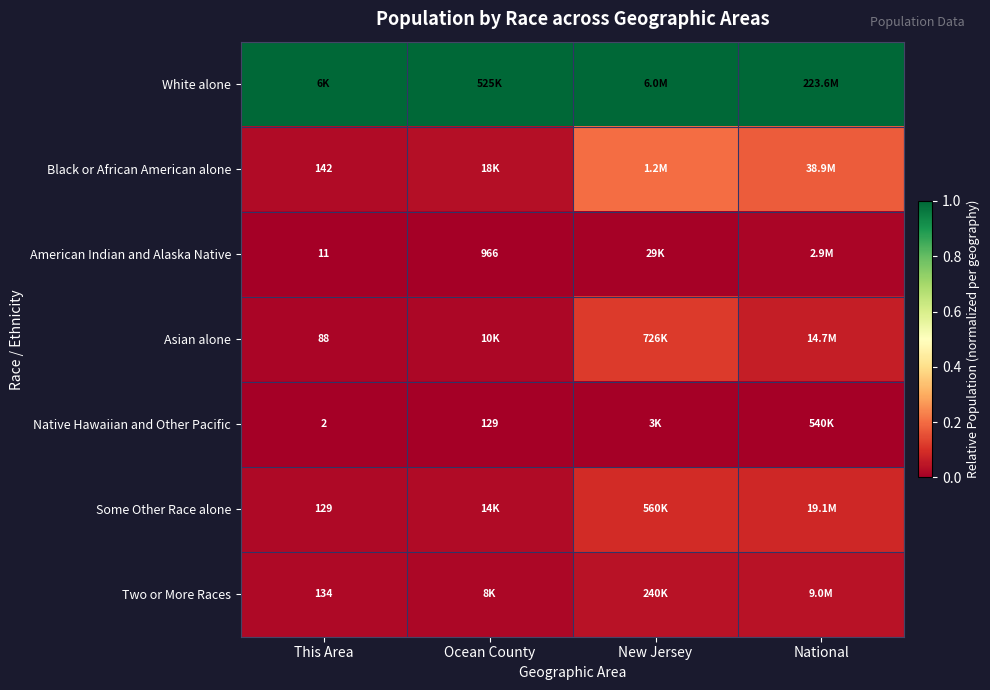

The Asian alone series shows 0.0 at This Area. True or false?

True